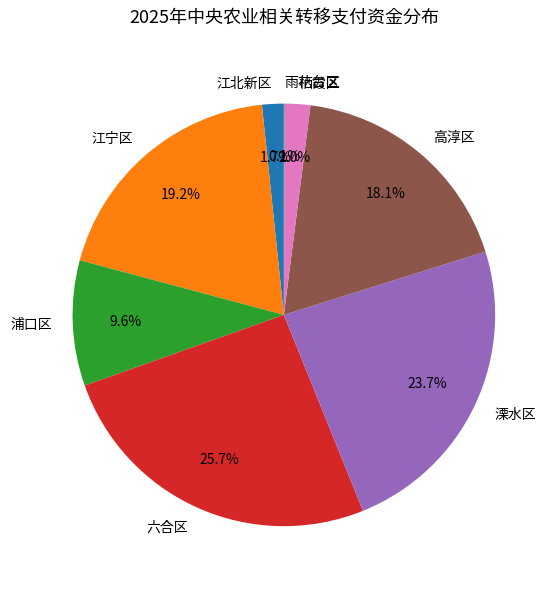

How much of the chart is everything except 江宁区?

80.8%